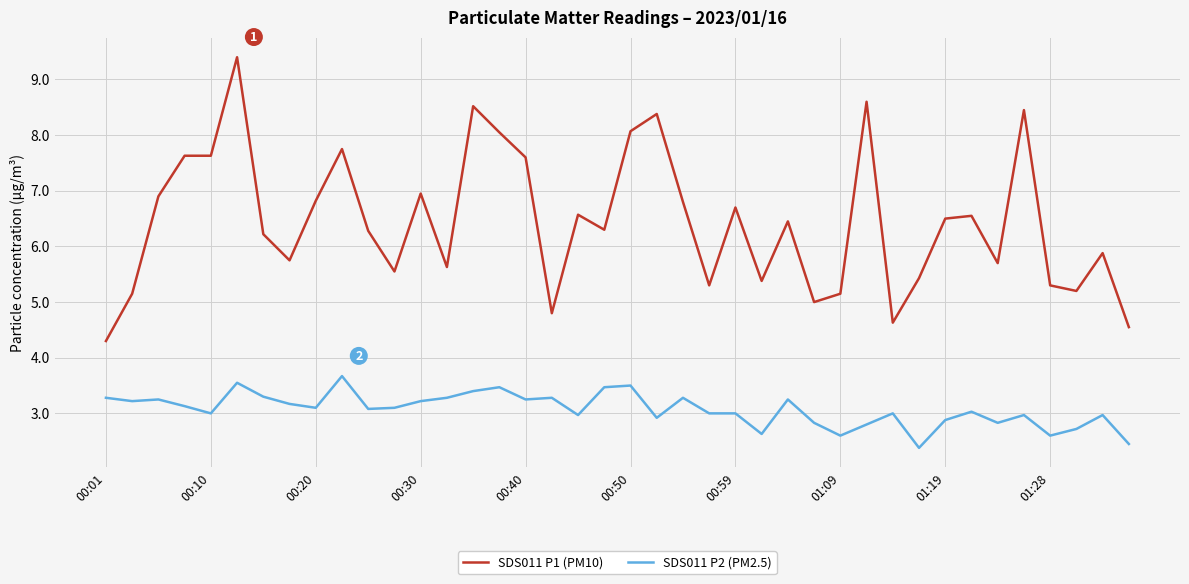

What is the lowest value of the SDS011 P2 (PM2.5) series?

2.4